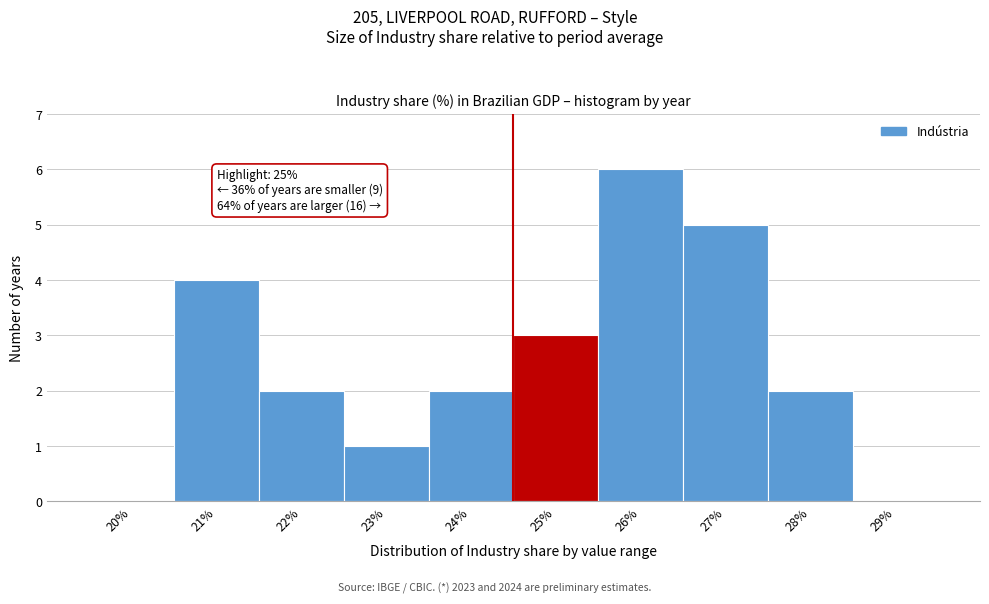

Reading left to right, transcribe all the data shown in this chart.

20%=0	21%=4	22%=2	23%=1	24%=2	25%=3	26%=6	27%=5	28%=2	29%=0